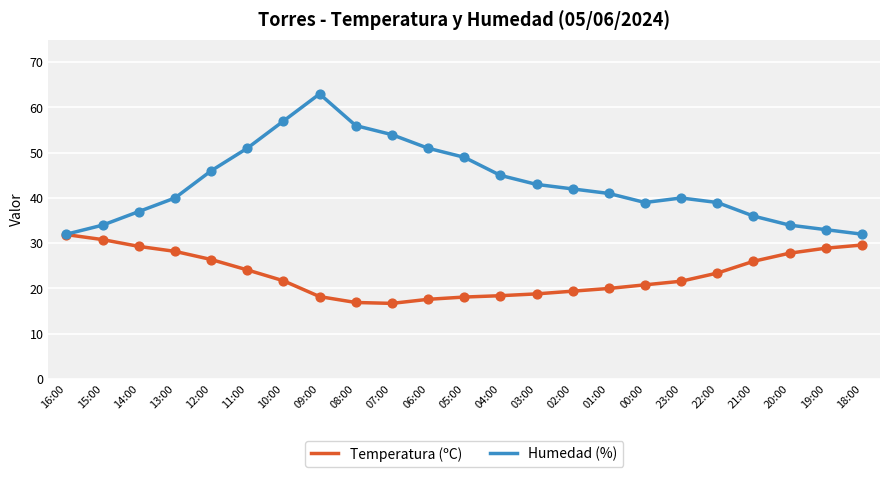

Is the value of Temperatura (ºC) at 12:00 greater than the value of Humedad (%) at 08:00?

No